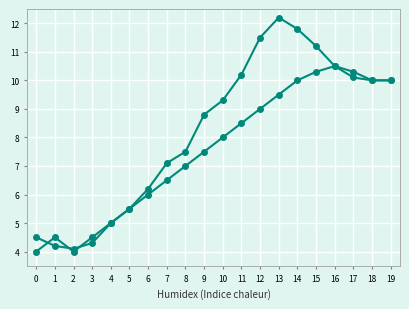

Reading left to right, extract all data points from this chart.

Line A: 4.5	4.2	4.1	4.3	5.0	5.5	6.2	7.1	7.5	8.8	9.3	10.2	11.5	12.2	11.8	11.2	10.5	10.1	10.0	10.0
Line B: 4.0	4.5	4.0	4.5	5.0	5.5	6.0	6.5	7.0	7.5	8.0	8.5	9.0	9.5	10.0	10.3	10.5	10.3	10.0	10.0